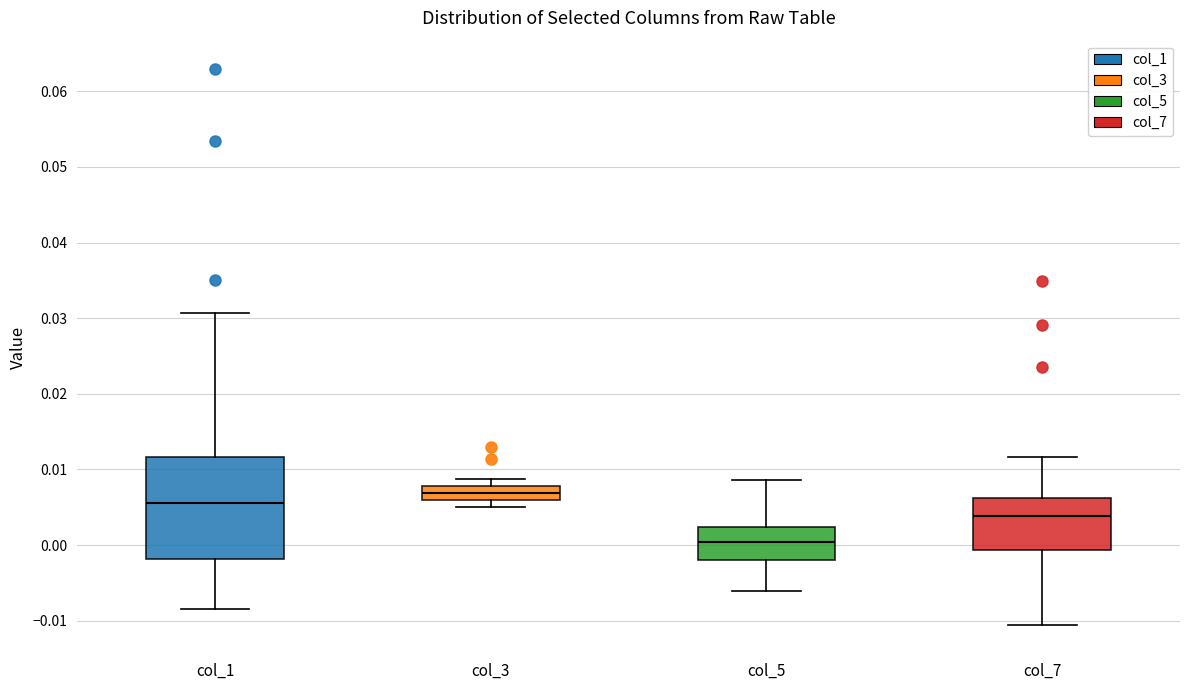

Where does the median line of the box for col_5 sit on the y-axis? The values are not printed on the chart, so give them approximately, as read against the axis.

0.000